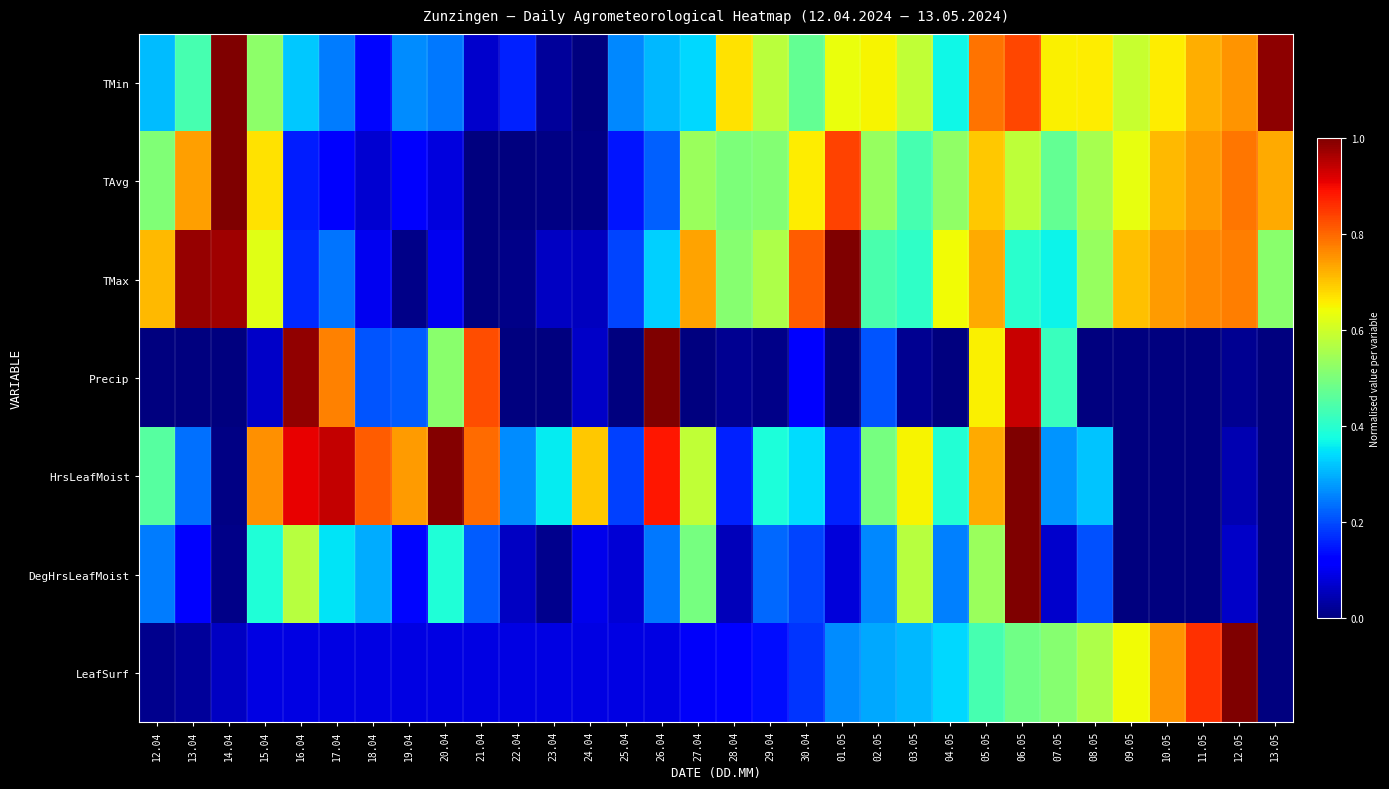

Reading left to right, list all the values displayed in this chart.

TMin: 12.04=0.3	13.04=0.4	14.04=1.0	15.04=0.5	16.04=0.3	17.04=0.2	18.04=0.1	19.04=0.3	20.04=0.2	21.04=0.1	22.04=0.2	23.04=0.0	24.04=0.0	25.04=0.3	26.04=0.3	27.04=0.3	28.04=0.7	29.04=0.6	30.04=0.5	01.05=0.6	02.05=0.7	03.05=0.6	04.05=0.4	05.05=0.8	06.05=0.8	07.05=0.7	08.05=0.7	09.05=0.6	10.05=0.7	11.05=0.7	12.05=0.8	13.05=1.0
TAvg: 12.04=0.5	13.04=0.7	14.04=1.0	15.04=0.7	16.04=0.2	17.04=0.1	18.04=0.1	19.04=0.1	20.04=0.1	21.04=0.0	22.04=0.0	23.04=0.0	24.04=0.0	25.04=0.1	26.04=0.2	27.04=0.5	28.04=0.5	29.04=0.5	30.04=0.7	01.05=0.8	02.05=0.5	03.05=0.4	04.05=0.5	05.05=0.7	06.05=0.6	07.05=0.5	08.05=0.6	09.05=0.6	10.05=0.7	11.05=0.7	12.05=0.8	13.05=0.7
TMax: 12.04=0.7	13.04=1.0	14.04=1.0	15.04=0.6	16.04=0.2	17.04=0.2	18.04=0.1	19.04=0.0	20.04=0.1	21.04=0.0	22.04=0.0	23.04=0.1	24.04=0.1	25.04=0.2	26.04=0.3	27.04=0.7	28.04=0.5	29.04=0.6	30.04=0.8	01.05=1.0	02.05=0.4	03.05=0.4	04.05=0.6	05.05=0.7	06.05=0.4	07.05=0.4	08.05=0.5	09.05=0.7	10.05=0.7	11.05=0.8	12.05=0.8	13.05=0.5
Precip: 12.04=0.0	13.04=0.0	14.04=0.0	15.04=0.1	16.04=1.0	17.04=0.8	18.04=0.2	19.04=0.2	20.04=0.5	21.04=0.8	22.04=0.0	23.04=0.0	24.04=0.1	25.04=0.0	26.04=1.0	27.04=0.0	28.04=0.0	29.04=0.0	30.04=0.1	01.05=0.0	02.05=0.2	03.05=0.0	04.05=0.0	05.05=0.7	06.05=0.9	07.05=0.4	08.05=0.0	09.05=0.0	10.05=0.0	11.05=0.0	12.05=0.0	13.05=0.0
HrsLeafMoist: 12.04=0.5	13.04=0.2	14.04=0.0	15.04=0.8	16.04=0.9	17.04=0.9	18.04=0.8	19.04=0.7	20.04=1.0	21.04=0.8	22.04=0.3	23.04=0.4	24.04=0.7	25.04=0.2	26.04=0.9	27.04=0.6	28.04=0.2	29.04=0.4	30.04=0.3	01.05=0.2	02.05=0.5	03.05=0.7	04.05=0.4	05.05=0.7	06.05=1.0	07.05=0.3	08.05=0.3	09.05=0.0	10.05=0.0	11.05=0.0	12.05=0.0	13.05=0.0
DegHrsLeafMoist: 12.04=0.2	13.04=0.1	14.04=0.0	15.04=0.4	16.04=0.6	17.04=0.4	18.04=0.3	19.04=0.1	20.04=0.4	21.04=0.2	22.04=0.1	23.04=0.0	24.04=0.1	25.04=0.1	26.04=0.2	27.04=0.5	28.04=0.1	29.04=0.2	30.04=0.2	01.05=0.1	02.05=0.3	03.05=0.6	04.05=0.3	05.05=0.5	06.05=1.0	07.05=0.1	08.05=0.2	09.05=0.0	10.05=0.0	11.05=0.0	12.05=0.1	13.05=0.0
LeafSurf: 12.04=0.0	13.04=0.0	14.04=0.1	15.04=0.1	16.04=0.1	17.04=0.1	18.04=0.1	19.04=0.1	20.04=0.1	21.04=0.1	22.04=0.1	23.04=0.1	24.04=0.1	25.04=0.1	26.04=0.1	27.04=0.1	28.04=0.1	29.04=0.1	30.04=0.2	01.05=0.3	02.05=0.3	03.05=0.3	04.05=0.3	05.05=0.4	06.05=0.5	07.05=0.5	08.05=0.6	09.05=0.6	10.05=0.8	11.05=0.9	12.05=1.0	13.05=0.0